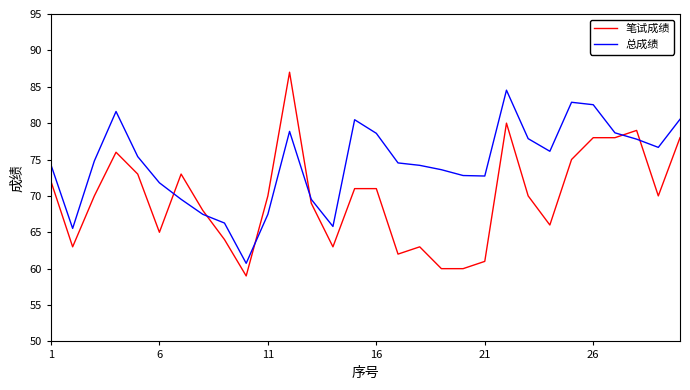

How many distinct data groups are displayed?

2